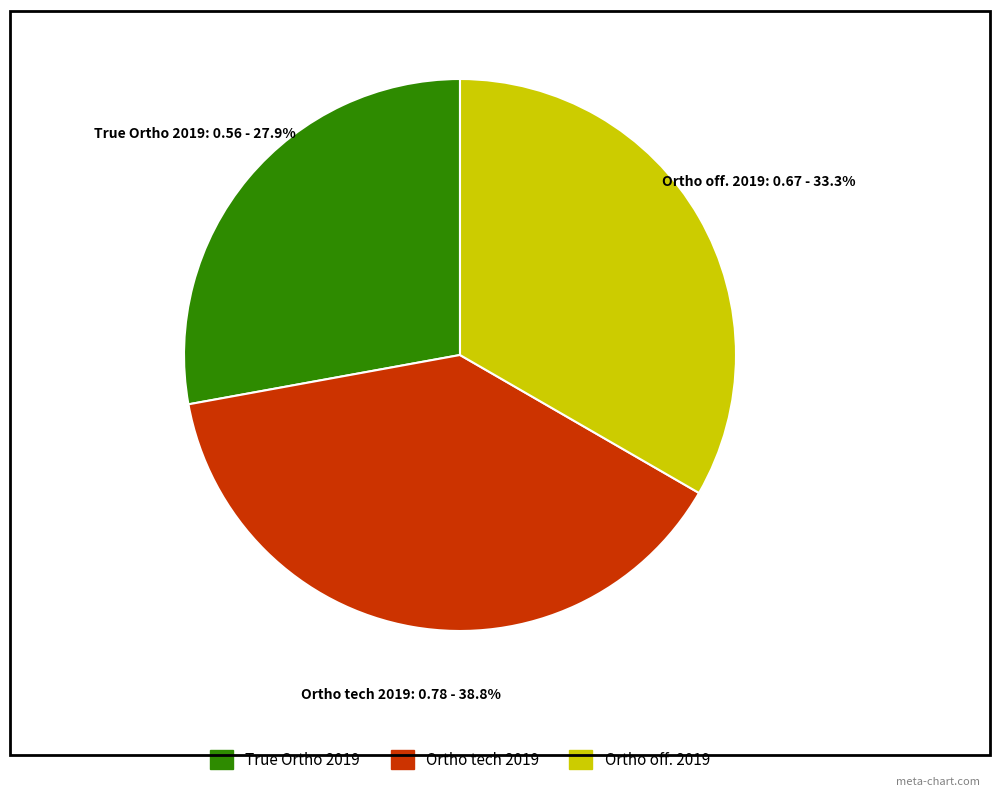

Between Ortho off. 2019 and True Ortho 2019, which is larger?

Ortho off. 2019